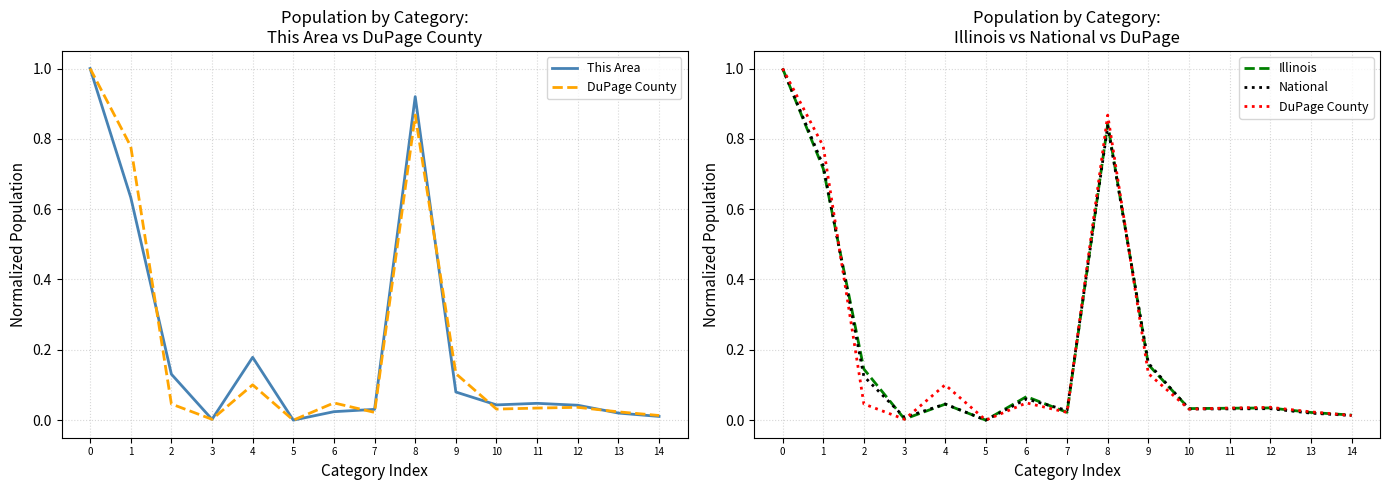

Which label corresponds to the smallest value in the chart?

5